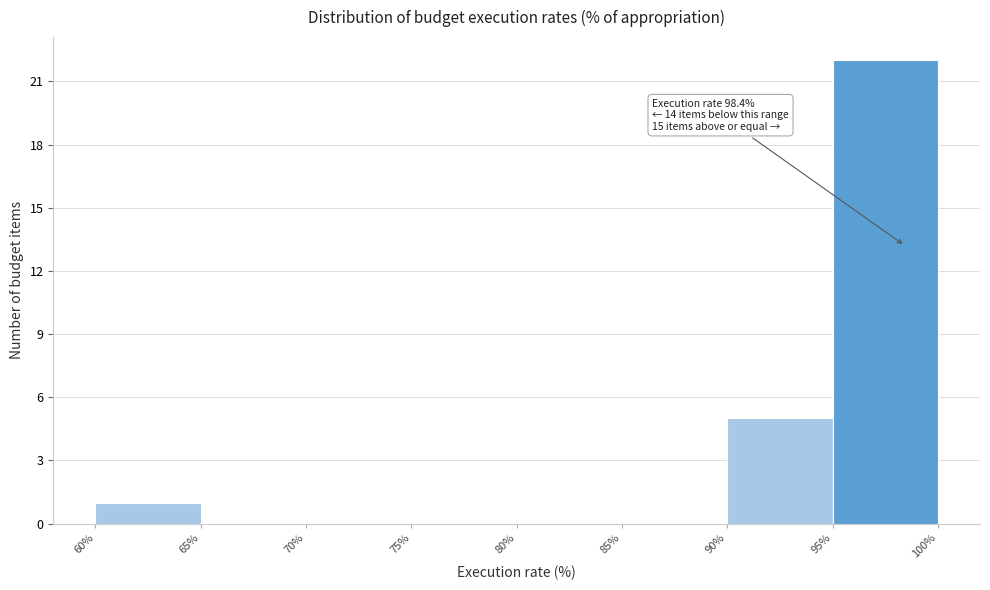

Over which range of the x-axis is the bar tallest?

95% to 100%